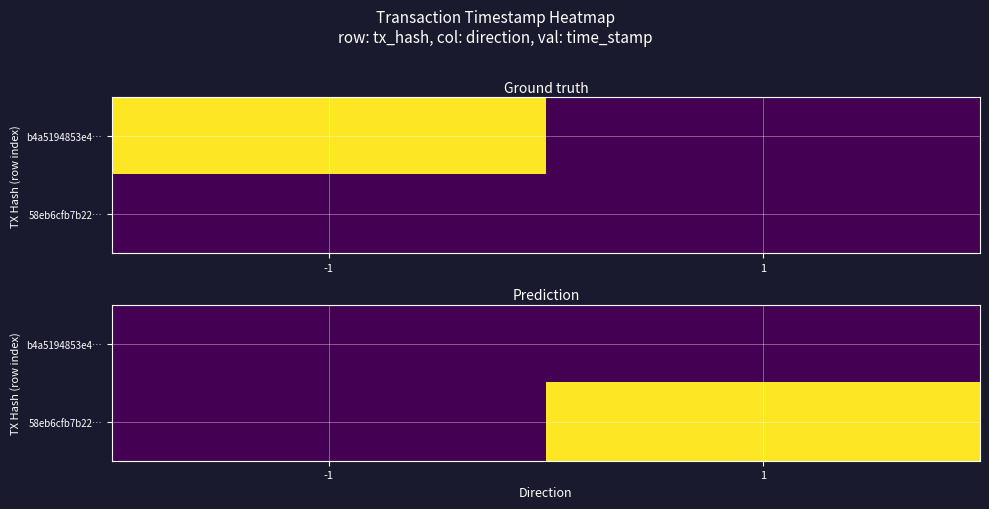

What is the greatest value displayed?

1571725635